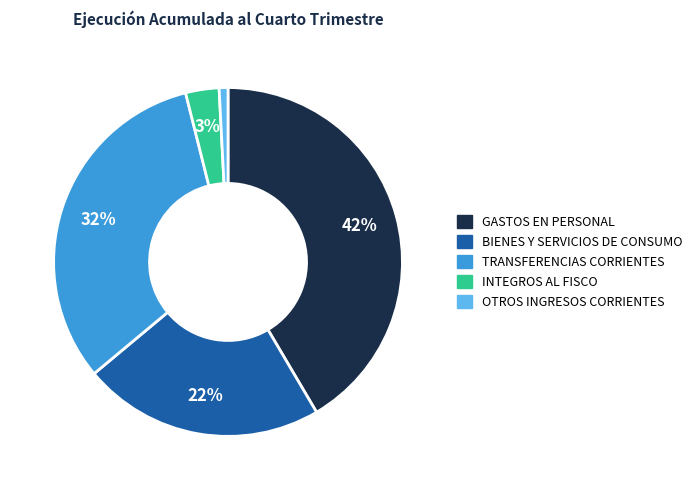

Which has a higher value, INTEGROS AL FISCO or BIENES Y SERVICIOS DE CONSUMO?

BIENES Y SERVICIOS DE CONSUMO